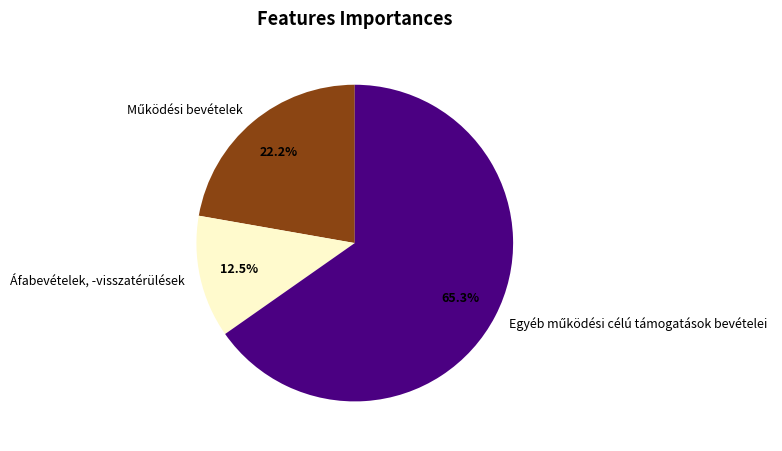

Is there a majority slice in this chart?

Yes